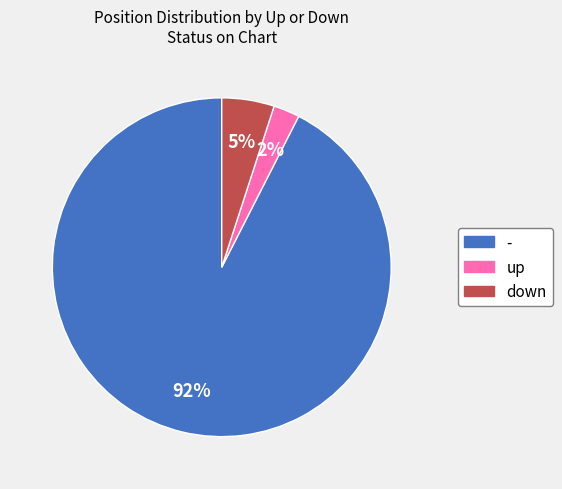

Between - and up, which is larger?

-